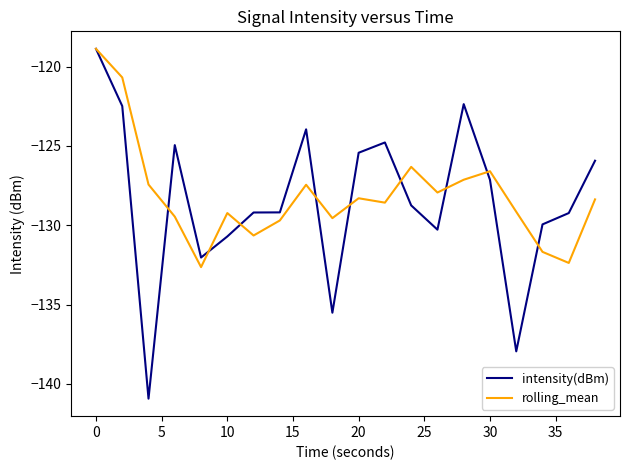

What is the maximum value for rolling_mean?

-118.9